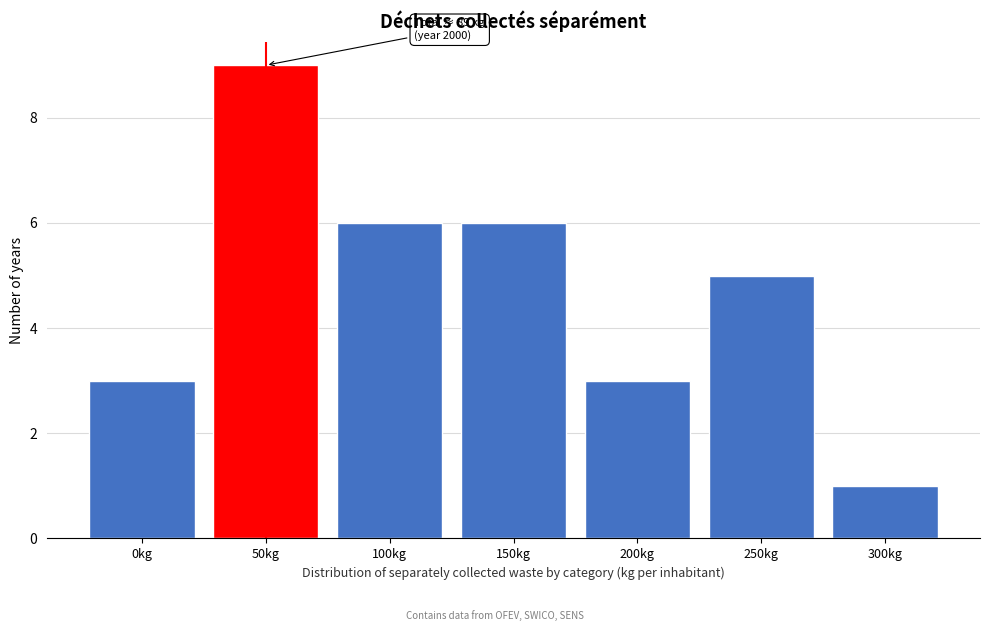

Reading left to right, list all the values displayed in this chart.

3	9	6	6	3	5	1